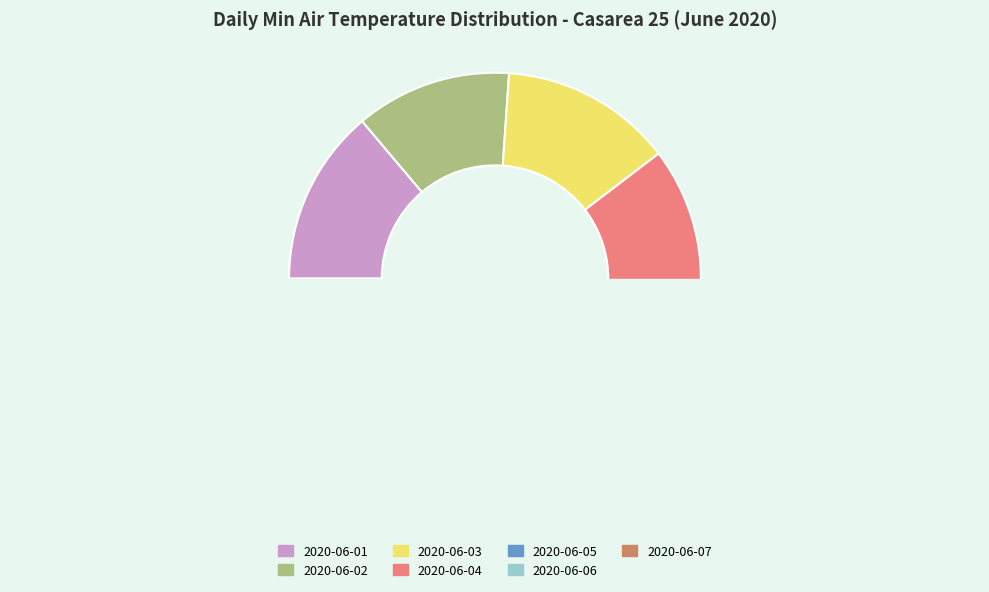

To the nearest percent, what percentage of the pie is 2020-06-02?

12%